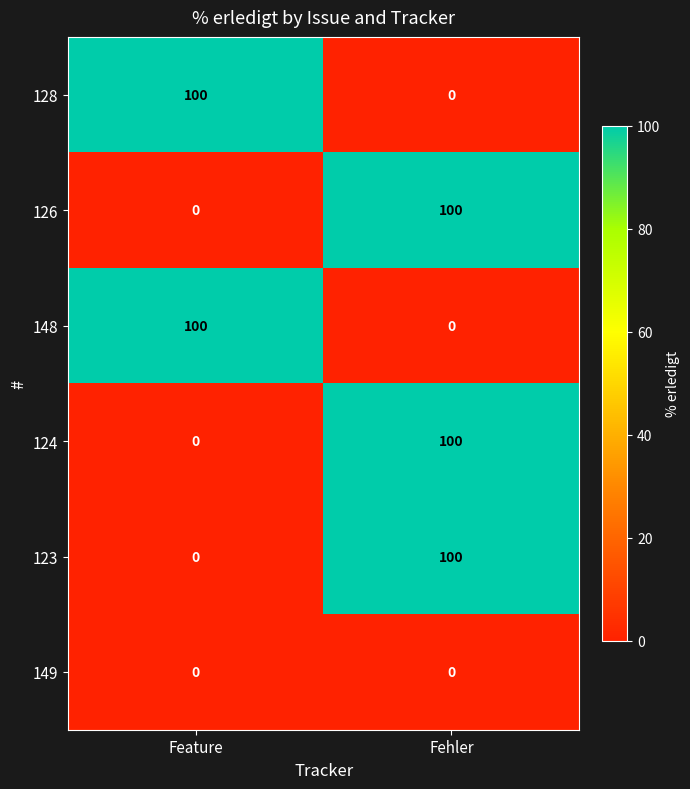

At which category is the sum across all series the highest?

Fehler